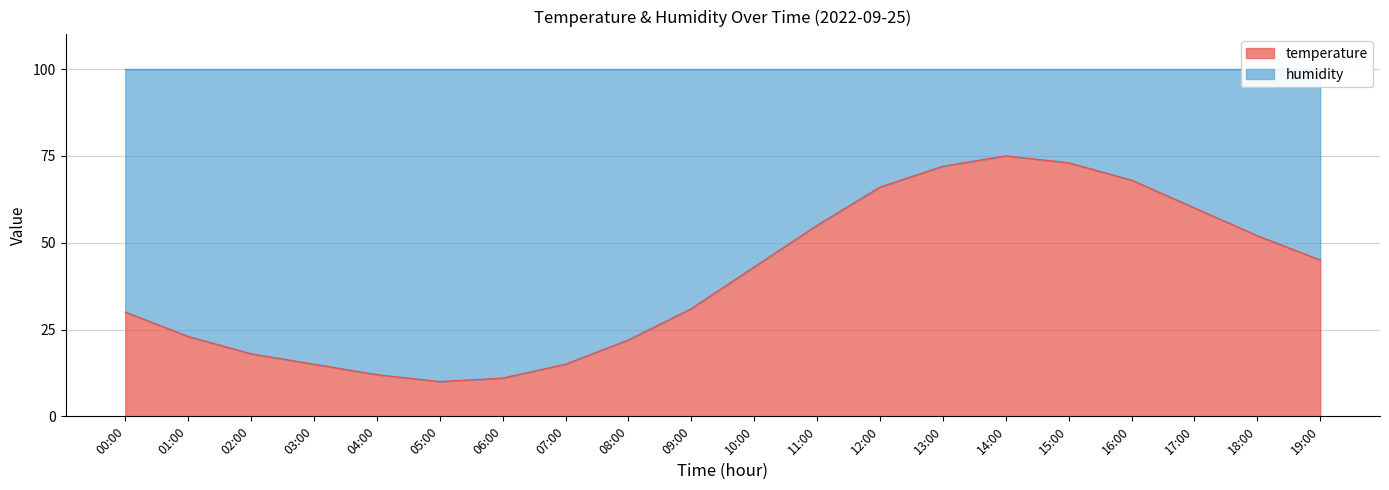

How many data points does each series have?

20